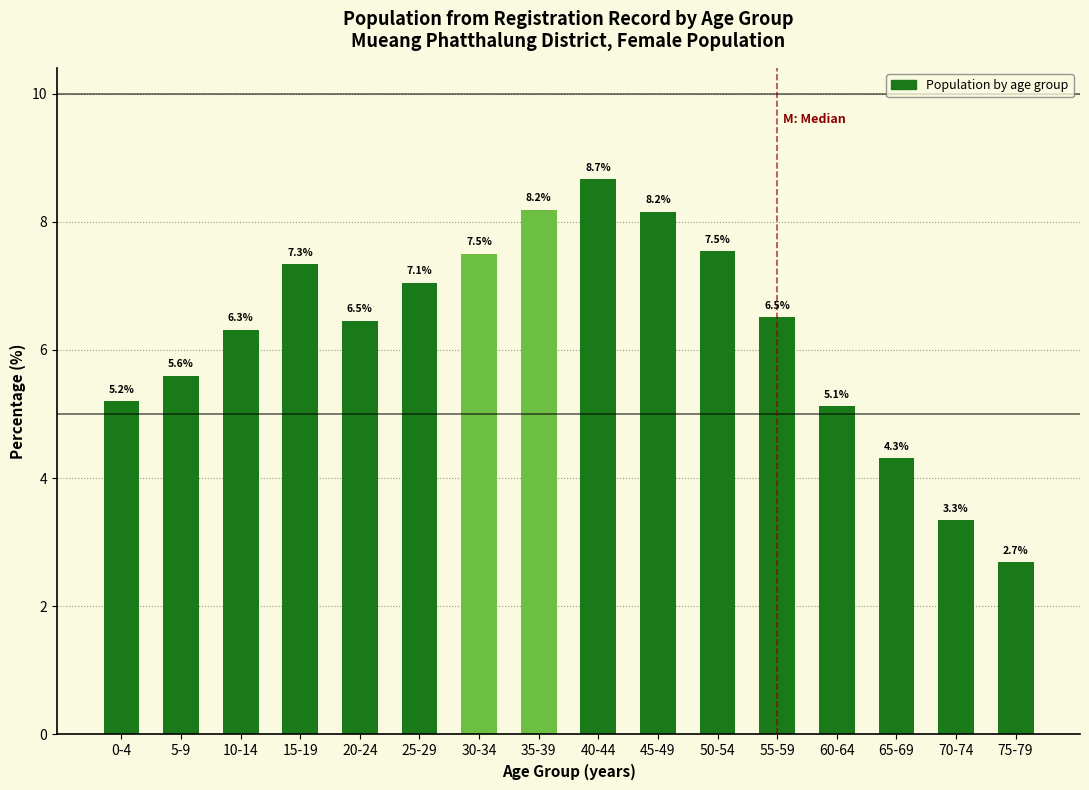

Reading right to left, what are all the values shown in this chart?

75-79=2.7	70-74=3.3	65-69=4.3	60-64=5.1	55-59=6.5	50-54=7.5	45-49=8.2	40-44=8.7	35-39=8.2	30-34=7.5	25-29=7.1	20-24=6.5	15-19=7.3	10-14=6.3	5-9=5.6	0-4=5.2